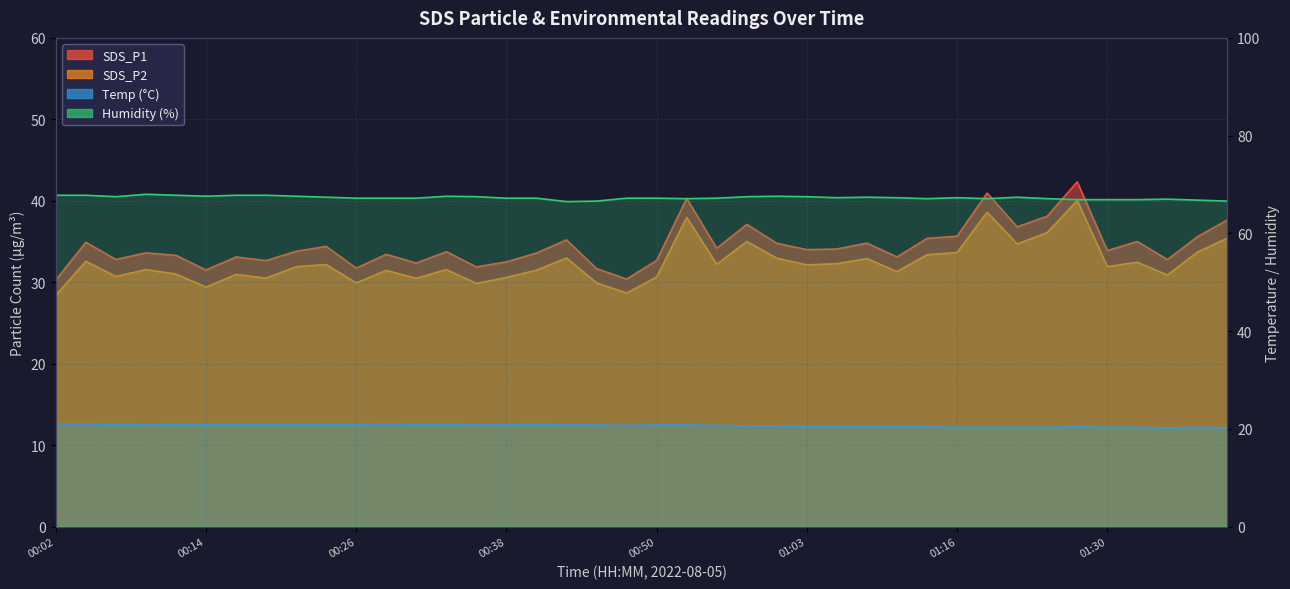

Which label corresponds to the smallest value in the chart?

01:35